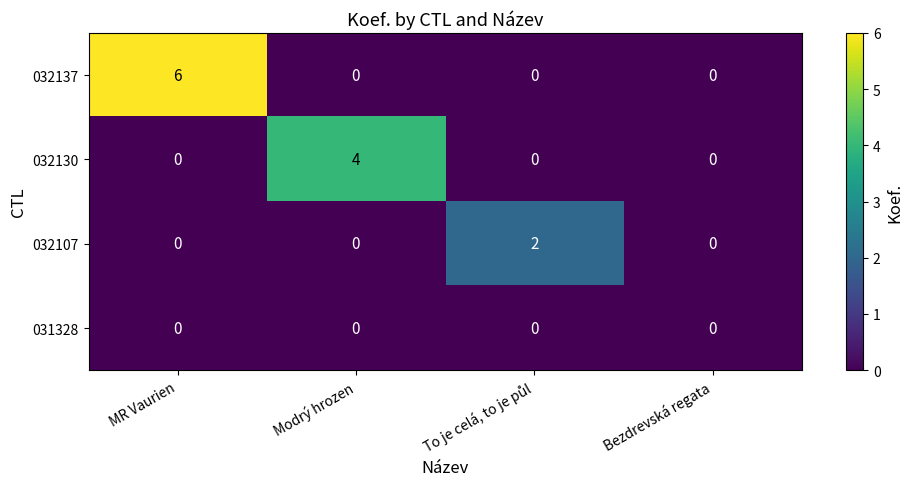

At which category is the sum across all series the highest?

MR Vaurien